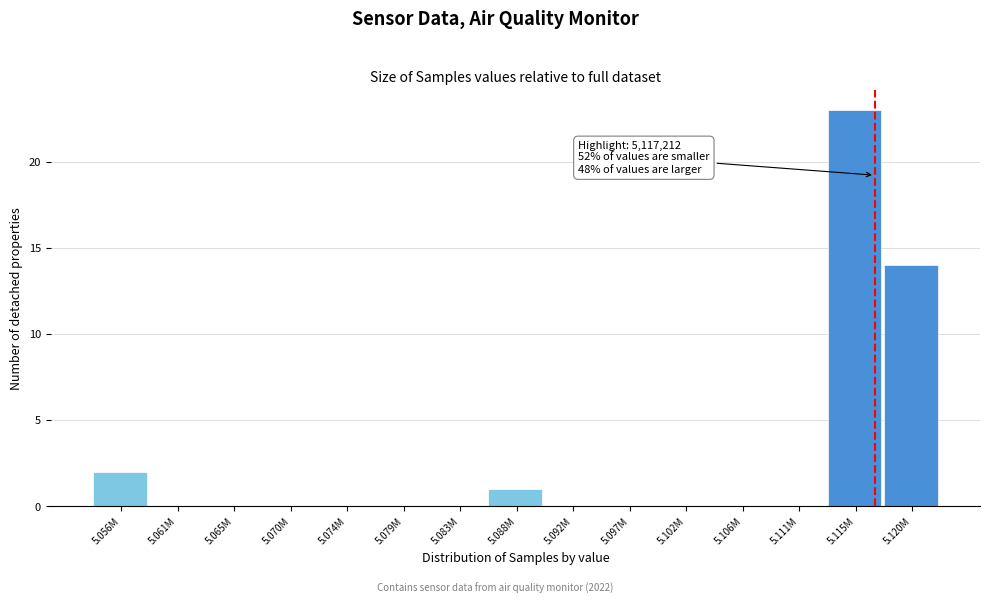

Reading left to right, list all the values displayed in this chart.

5.056M=2	5.061M=0	5.065M=0	5.070M=0	5.074M=0	5.079M=0	5.083M=0	5.088M=1	5.092M=0	5.097M=0	5.102M=0	5.106M=0	5.111M=0	5.115M=23	5.120M=14